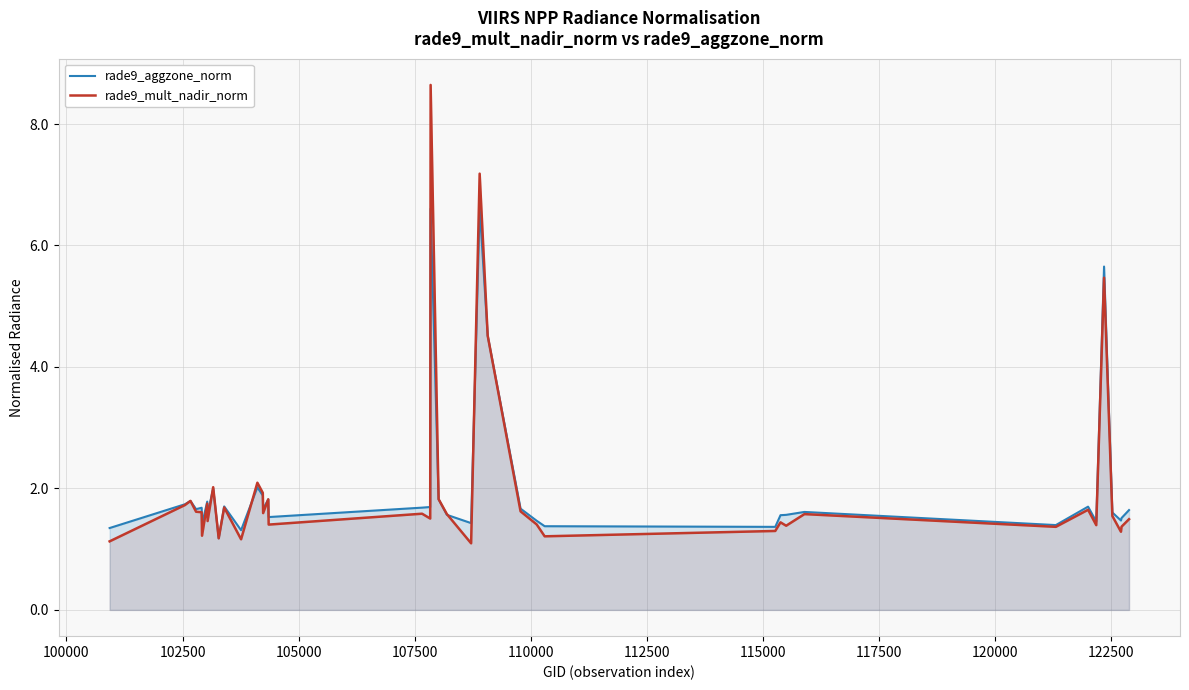

What is the greatest value displayed?

8.6